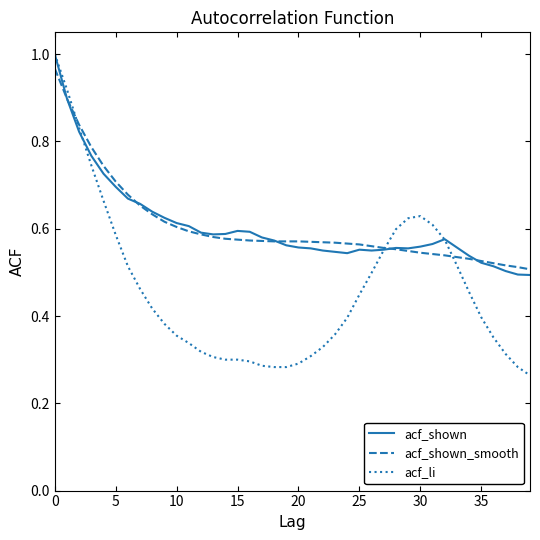

Which series has the largest range (max minus min)?

acf_li